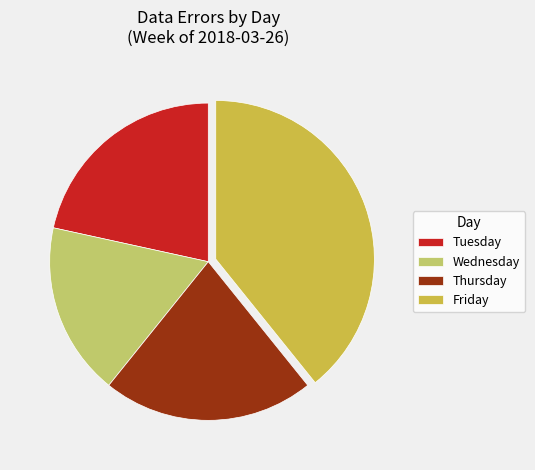

Does any single category account for the majority?

No